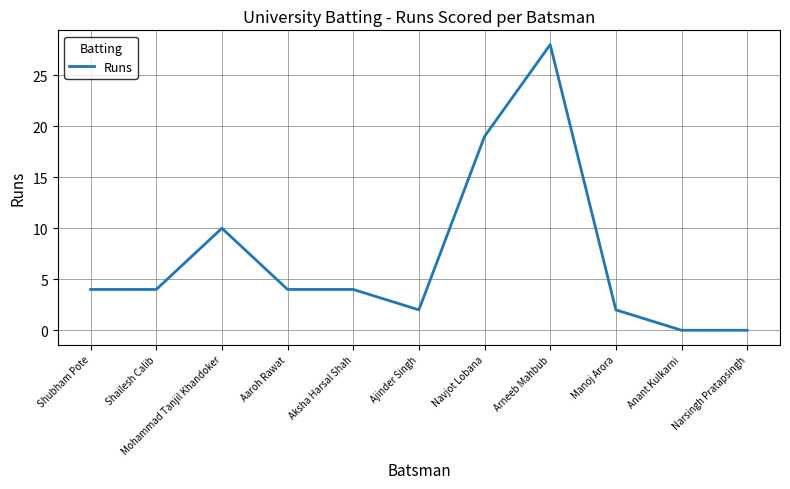

Where is the data nearest to the value 14?

Mohammad Tanjil Khandoker